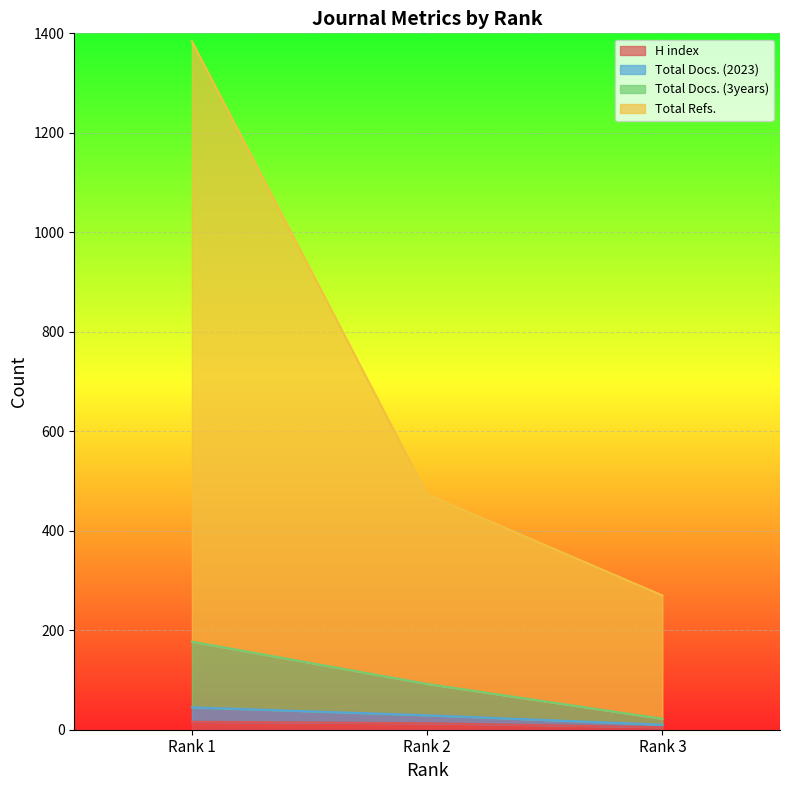

True or false: H index has a value of 16 at Rank 1.

True